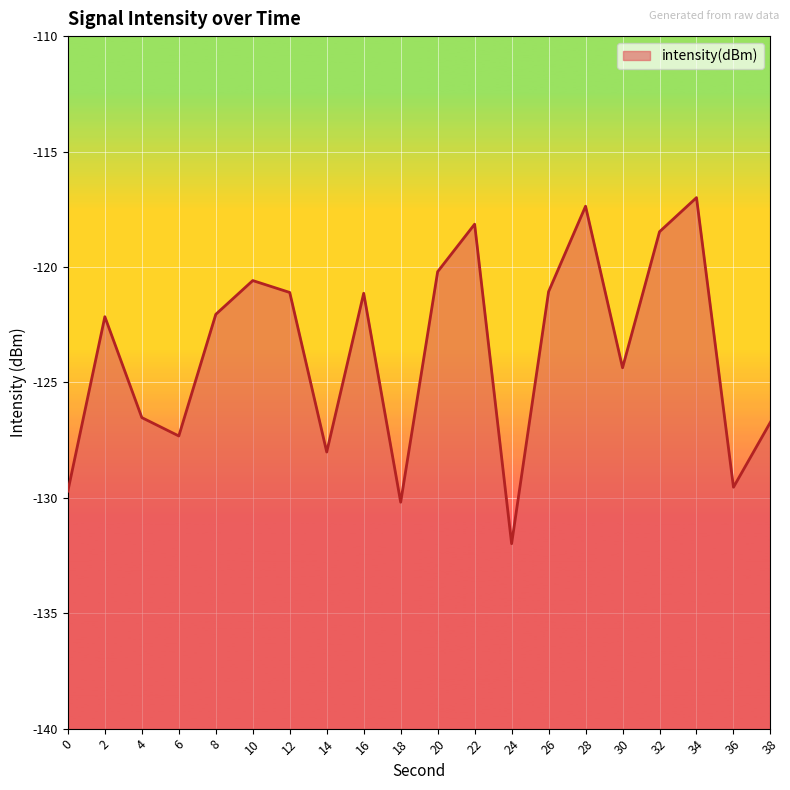

What is the sum of all values?

-2473.7